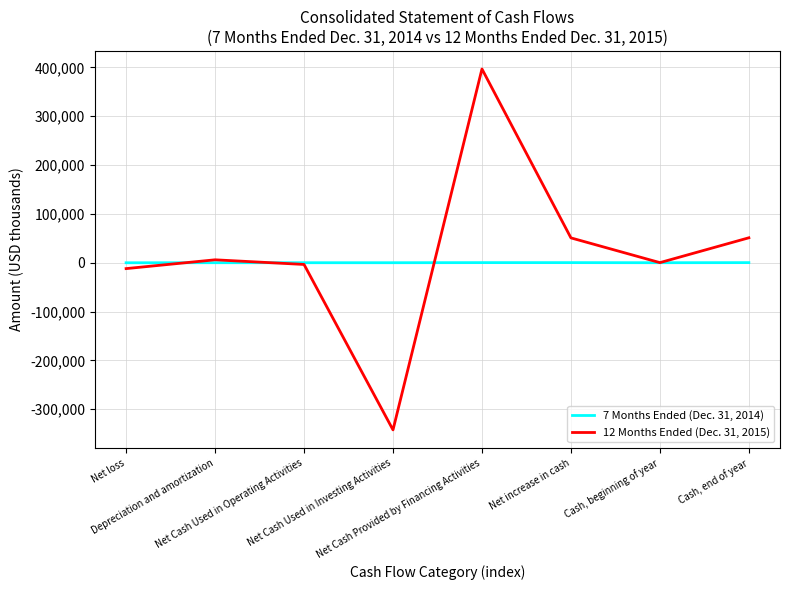

True or false: 12 Months Ended (Dec. 31, 2015) and 7 Months Ended (Dec. 31, 2014) intersect in this chart.

True